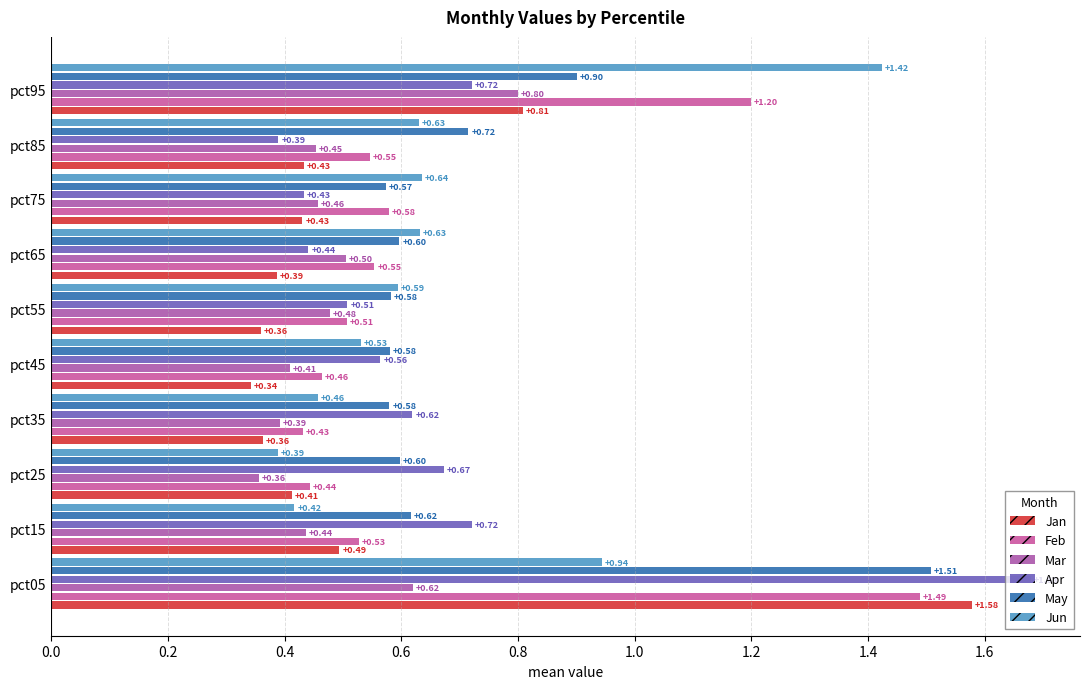

How many distinct data groups are displayed?

6